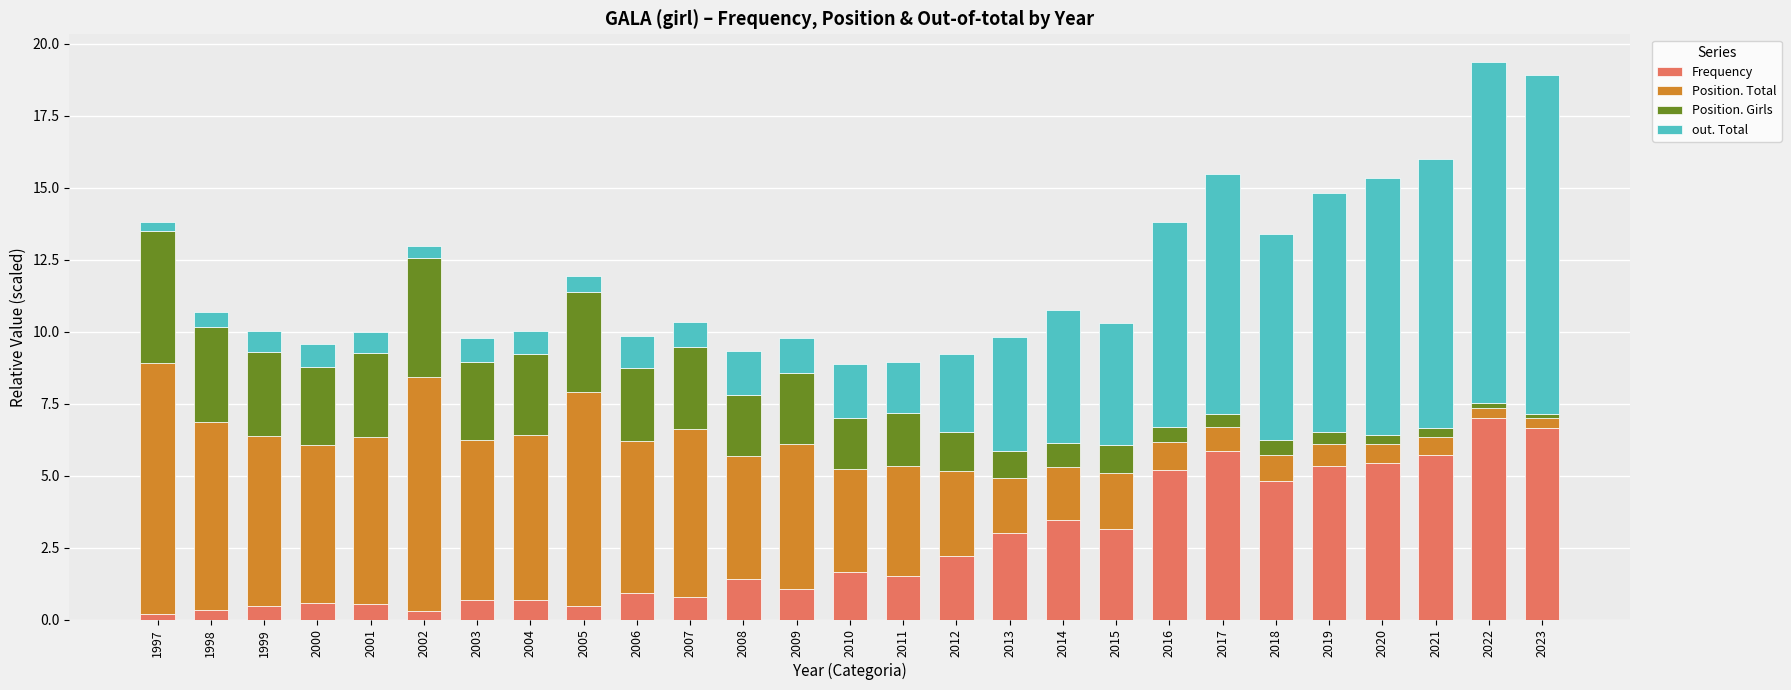

What are all the series names shown in the legend?

Frequency, Position. Total, Position. Girls, out. Total